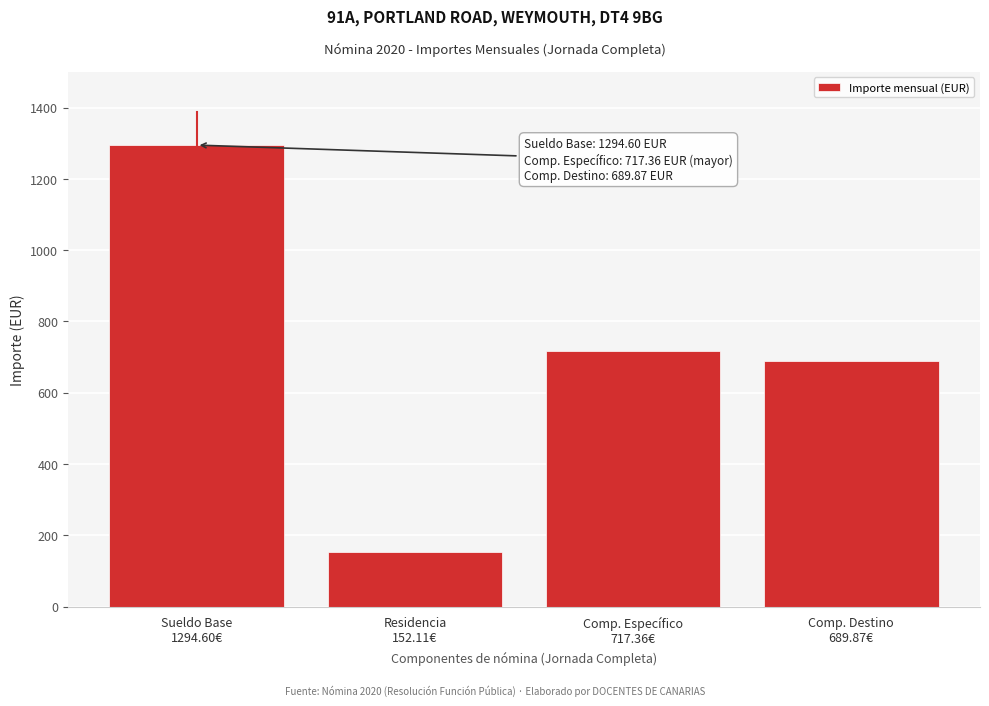

Reading left to right, what are all the values shown in this chart?

1294.6	152.1	717.4	689.9